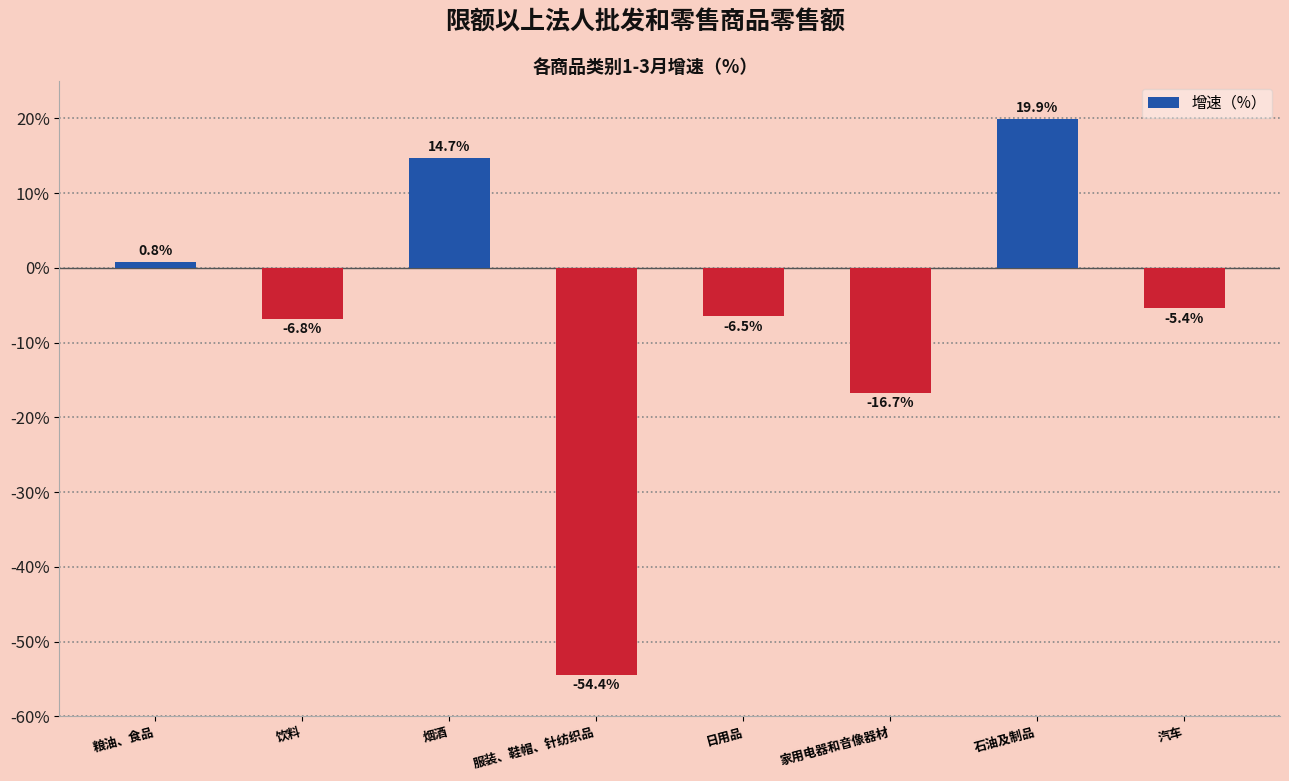

Rank the categories by value from highest to lowest.

石油及制品, 烟酒, 粮油、食品, 汽车, 日用品, 饮料, 家用电器和音像器材, 服装、鞋帽、针纺织品